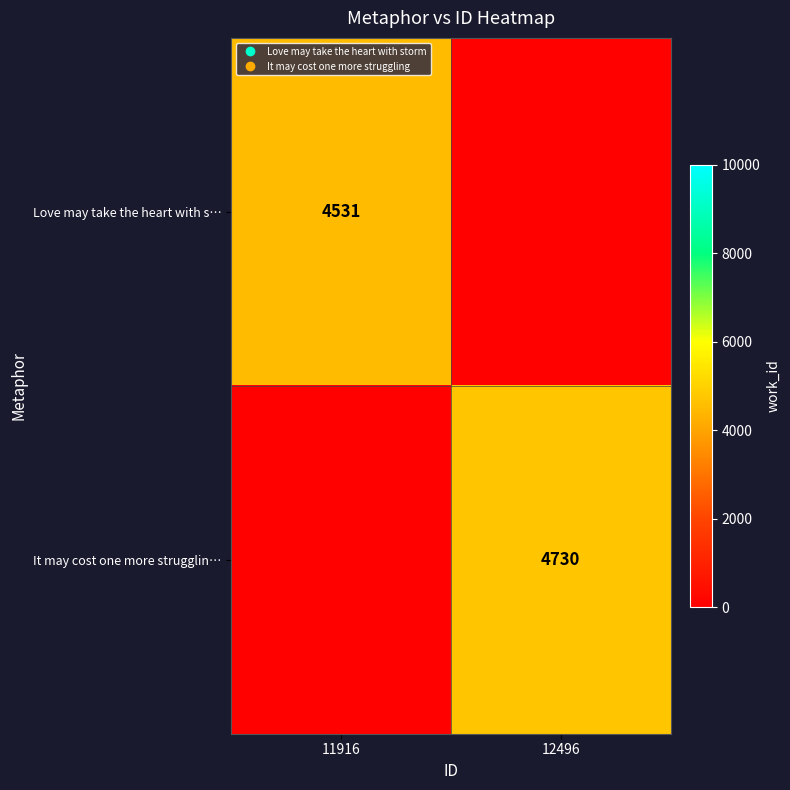

The value of It may cost one more strugglin… at 12496 is 6702. True or false?

False